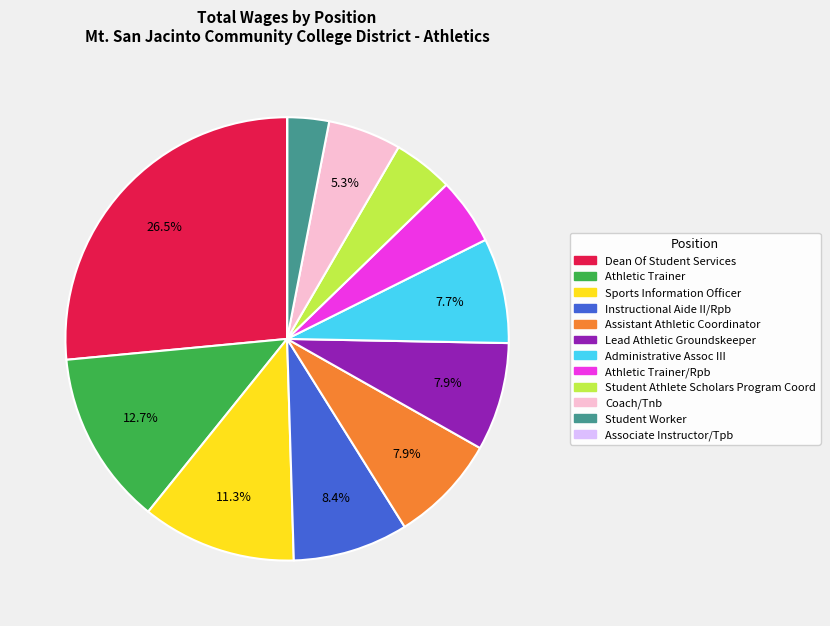

Is there any slice that represents more than half of the pie?

No